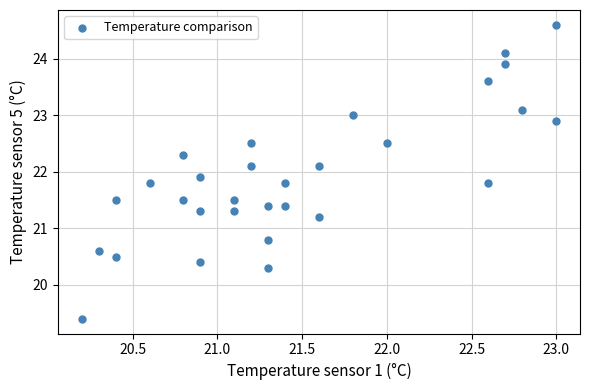

What is the range of X values (max minus min)?

2.8